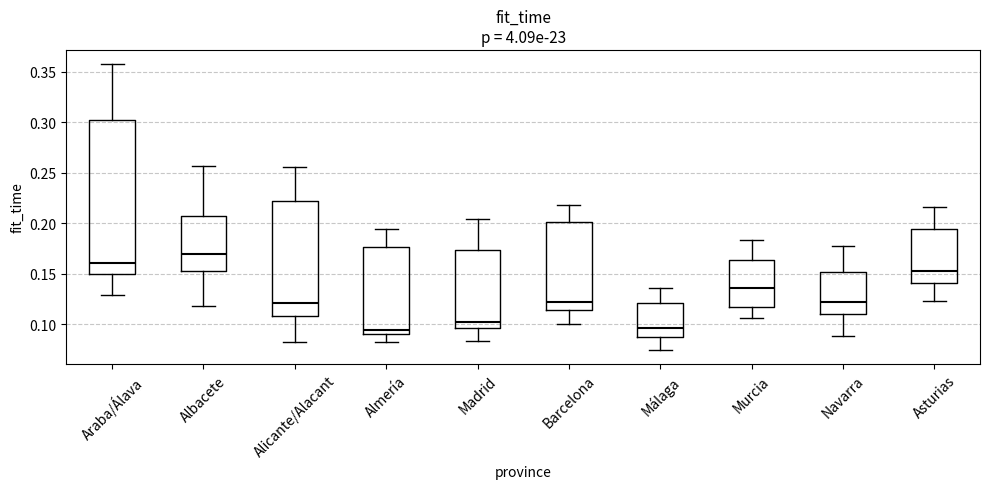

Reading left to right, transcribe this box plot: for each box, give where its median line is, the range the box spans, and where its two whiskers end, as read against the y-axis. The values are not printed on the chart, so give them approximately, as read against the axis.

Araba/Álava: median 0.160, box 0.150 to 0.305, whiskers 0.130 to 0.360
Albacete: median 0.170, box 0.155 to 0.205, whiskers 0.120 to 0.255
Alicante/Alacant: median 0.120, box 0.110 to 0.220, whiskers 0.085 to 0.255
Almería: median 0.095, box 0.090 to 0.175, whiskers 0.080 to 0.195
Madrid: median 0.105, box 0.095 to 0.175, whiskers 0.085 to 0.205
Barcelona: median 0.120, box 0.115 to 0.200, whiskers 0.100 to 0.220
Málaga: median 0.095, box 0.085 to 0.120, whiskers 0.075 to 0.135
Murcia: median 0.135, box 0.120 to 0.165, whiskers 0.105 to 0.185
Navarra: median 0.120, box 0.110 to 0.150, whiskers 0.090 to 0.175
Asturias: median 0.155, box 0.140 to 0.195, whiskers 0.125 to 0.215